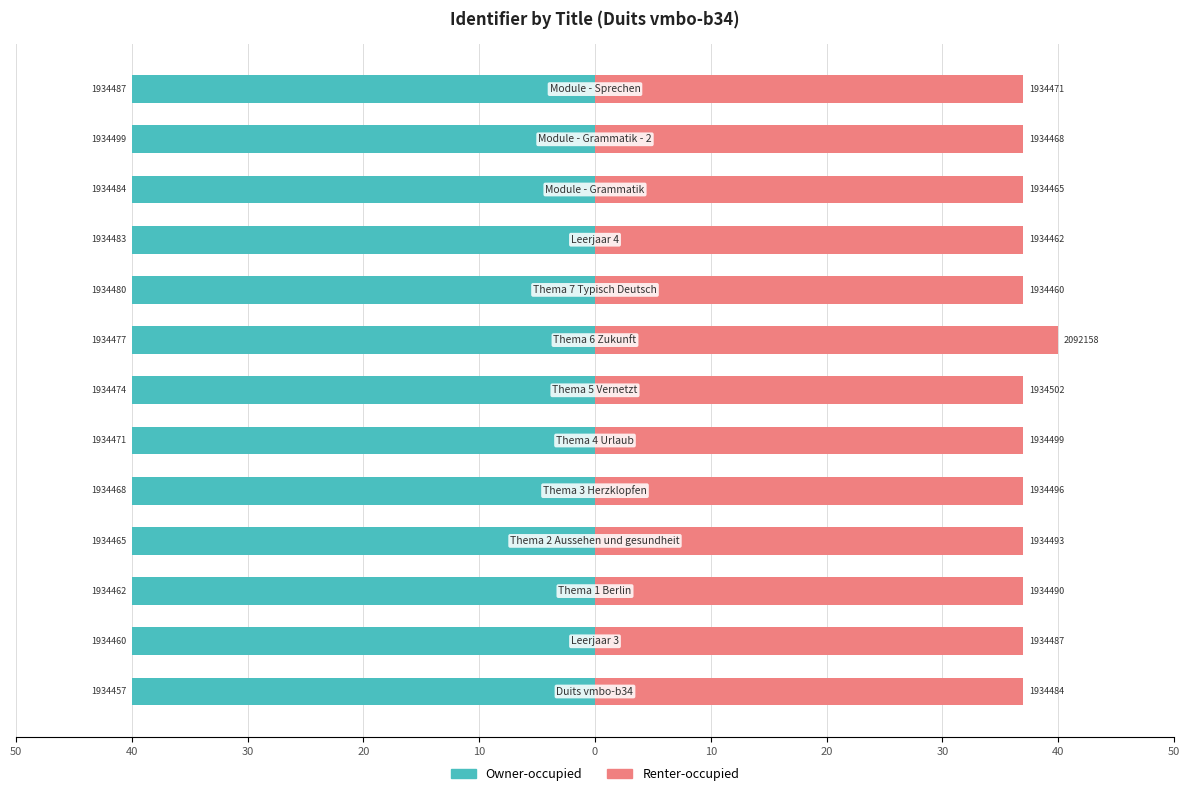

Count the number of categories in the chart.

13